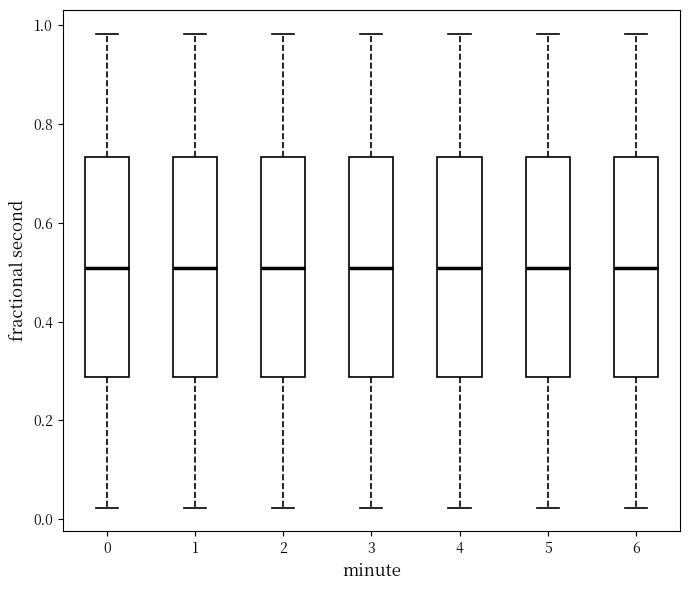

Reading left to right, read every box against the y-axis: the position of its median line, the range the box covers, and the ends of its whiskers. The values are not printed on the chart, so give them approximately, as read against the axis.

0: median 0.50, box 0.28 to 0.74, whiskers 0.02 to 0.98
1: median 0.50, box 0.28 to 0.74, whiskers 0.02 to 0.98
2: median 0.50, box 0.28 to 0.74, whiskers 0.02 to 0.98
3: median 0.50, box 0.28 to 0.74, whiskers 0.02 to 0.98
4: median 0.50, box 0.28 to 0.74, whiskers 0.02 to 0.98
5: median 0.50, box 0.28 to 0.74, whiskers 0.02 to 0.98
6: median 0.50, box 0.28 to 0.74, whiskers 0.02 to 0.98